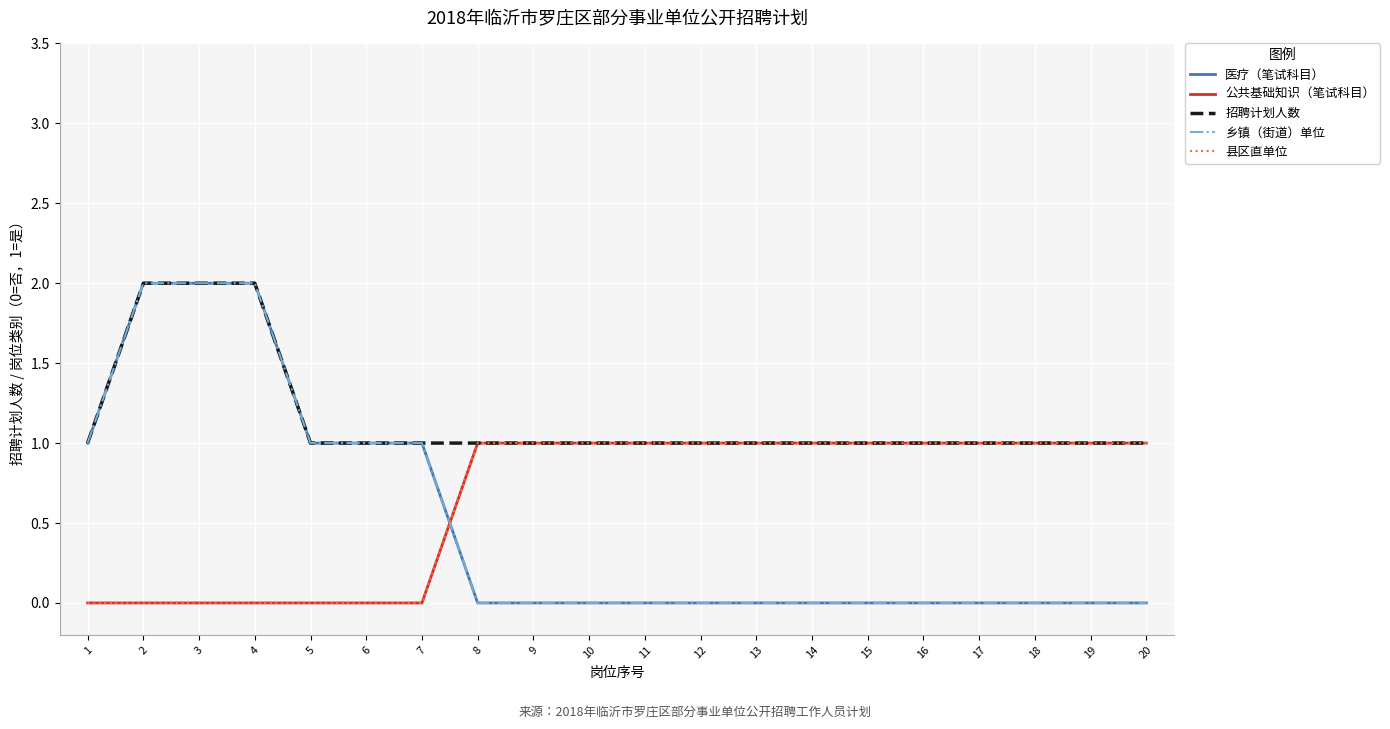

Does the chart display data point markers on the line(s)?

No